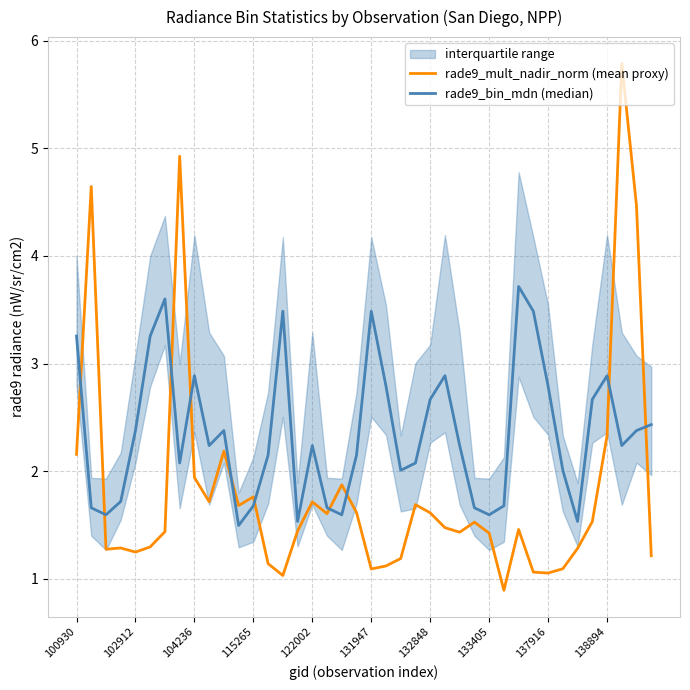

Is this an area chart (filled region under the line)?

No